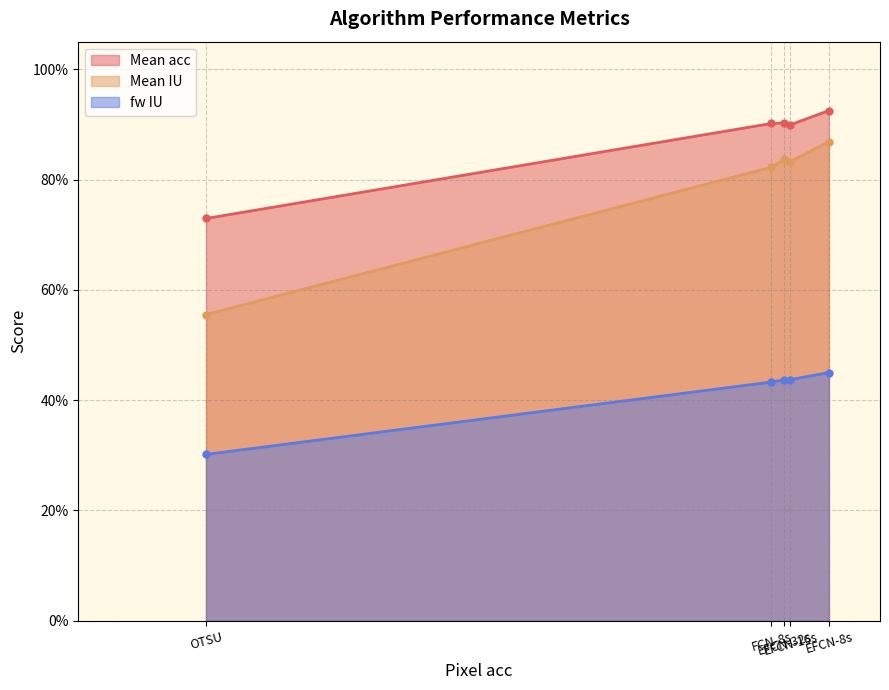

Rank the series at OTSU from lowest to highest value.

fw IU, Mean IU, Mean acc